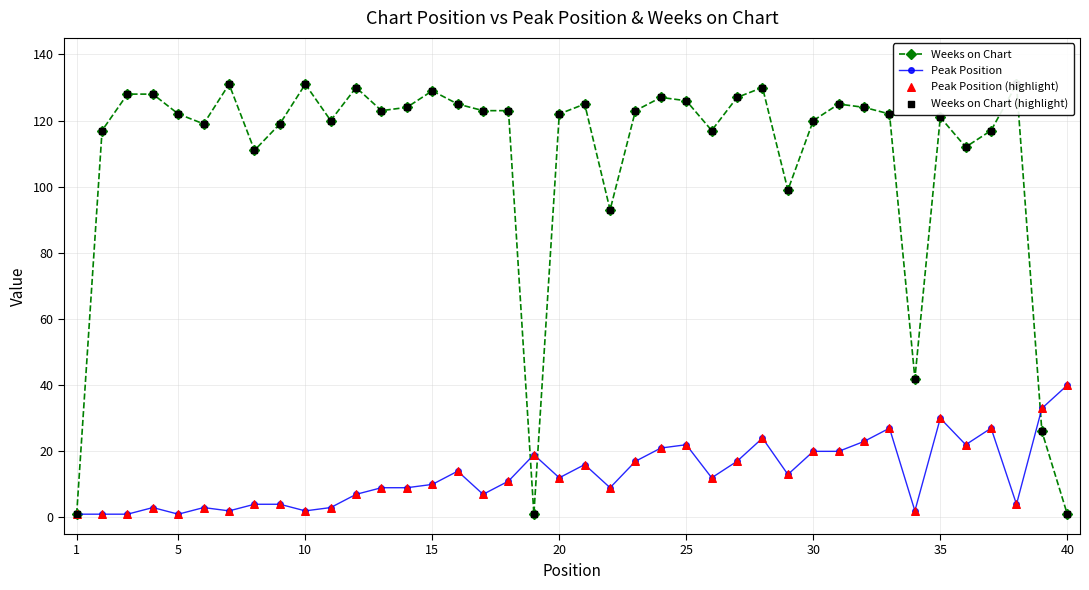

Which series has the widest spread of Y values?

Weeks on Chart